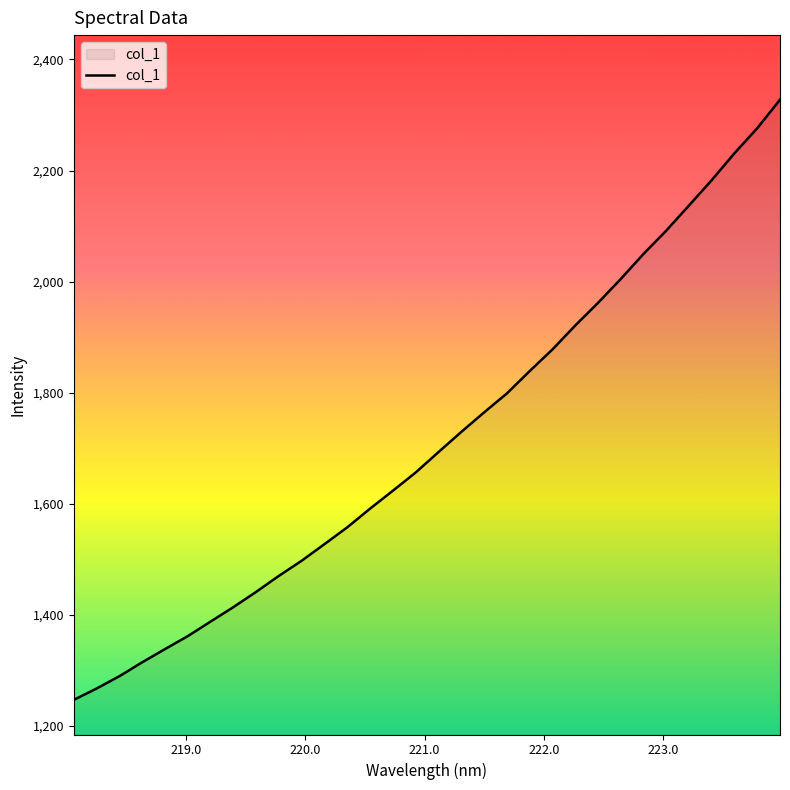

What is the difference between the maximum and minimum values?

1080.4